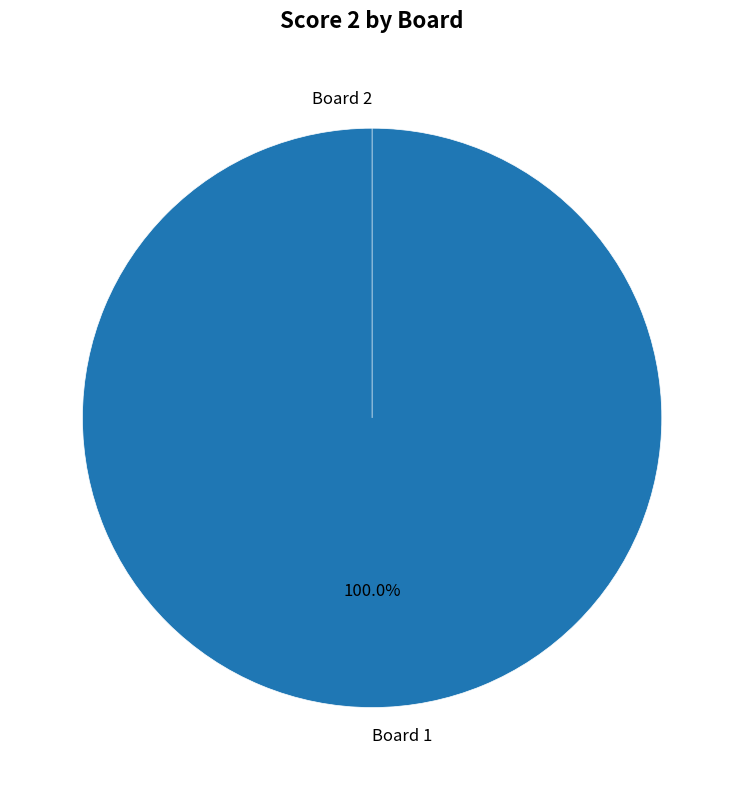

Combined, what portion of the pie is Board 1 and Board 2?

100.0%